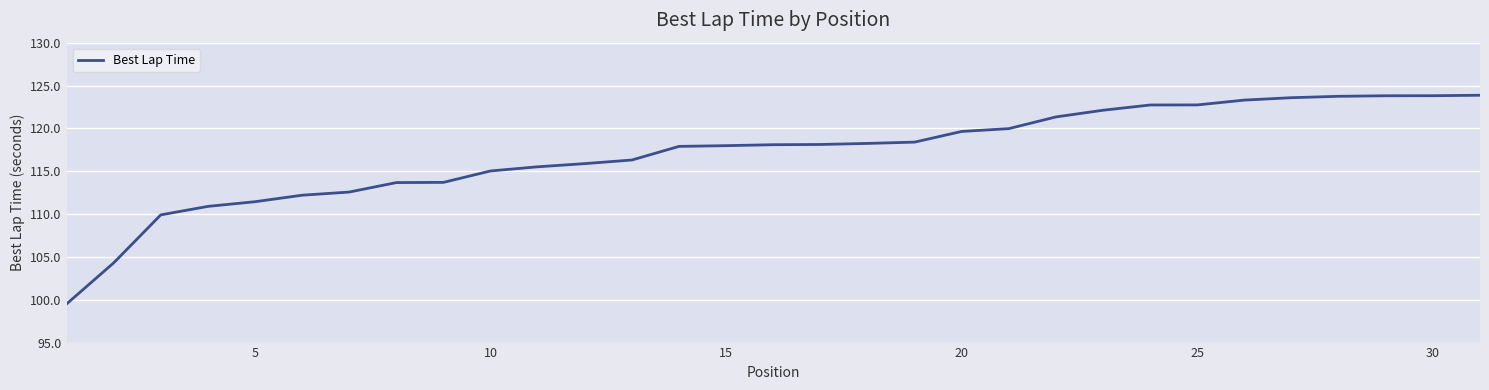

What is the minimum value shown in the chart?

99.5